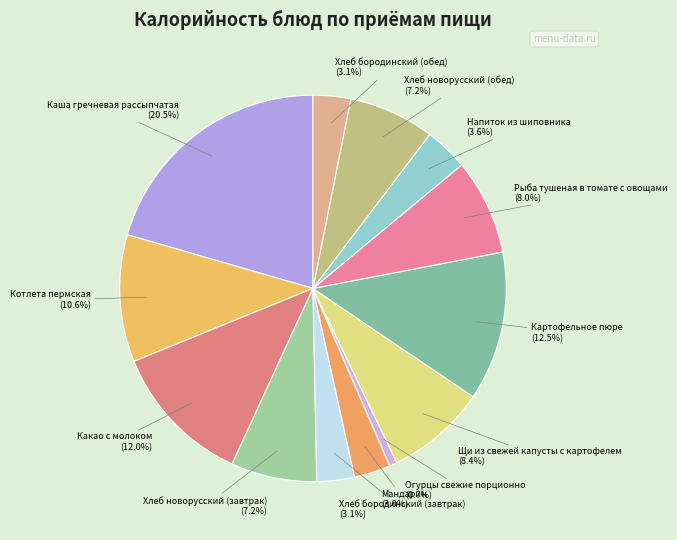

To the nearest percent, what percentage of the pie is Рыба тушеная в томате с овощами?

8%